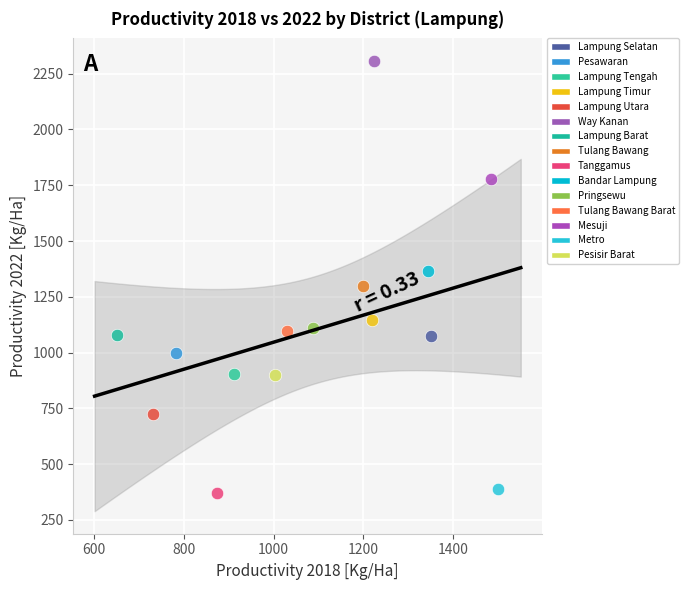

Which series contains the highest Y value?

Way Kanan